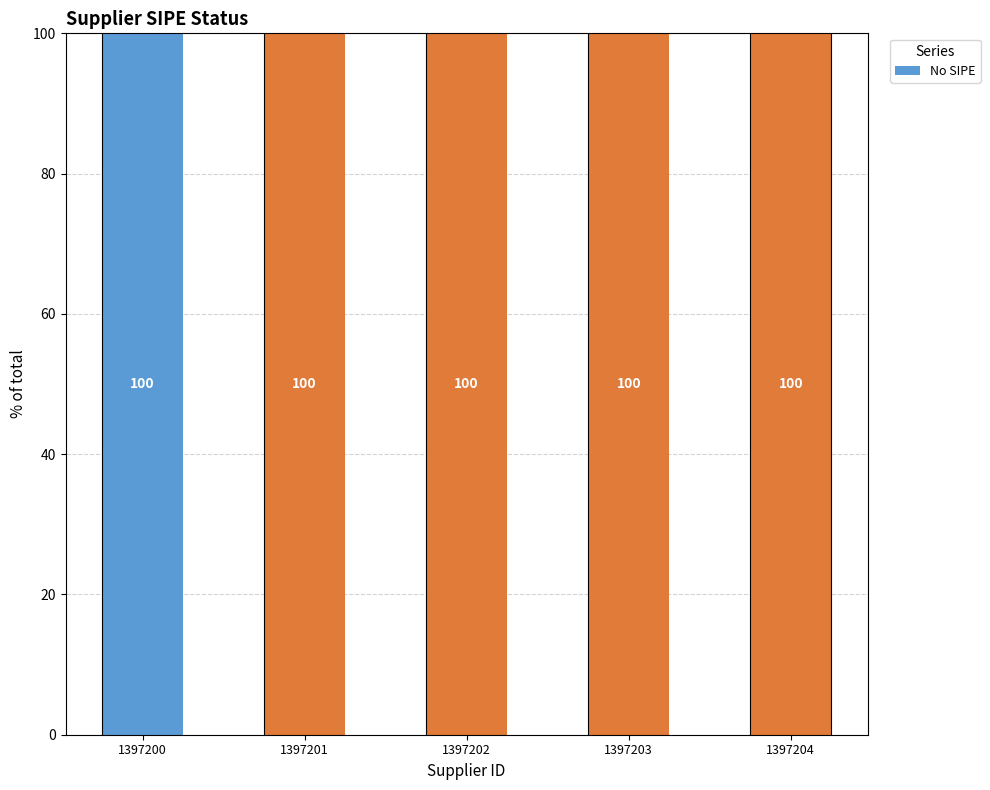

True or false: the data shows 0 at 1397203.

True